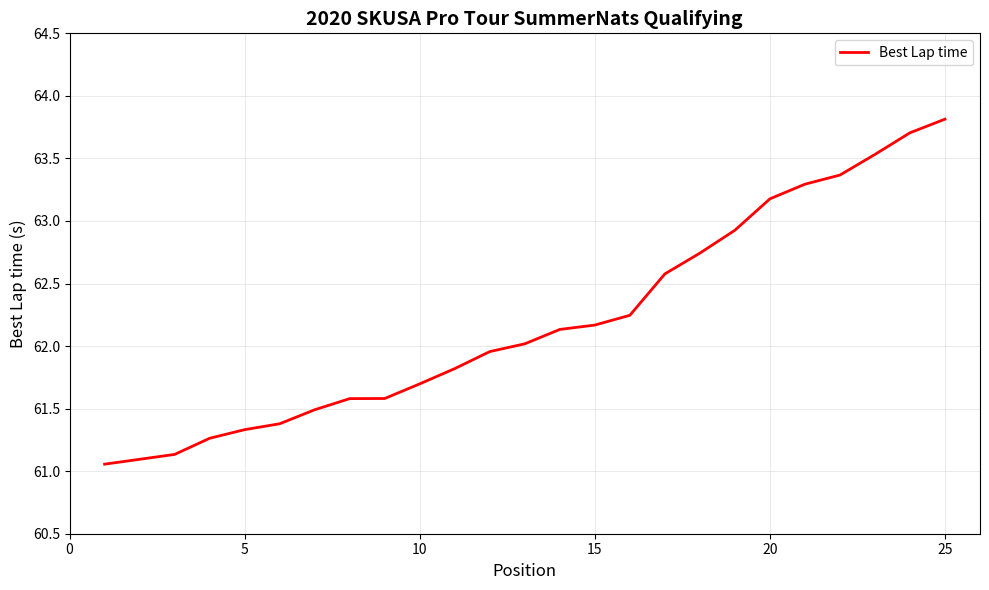

What is the difference between the maximum and minimum values?

2.8